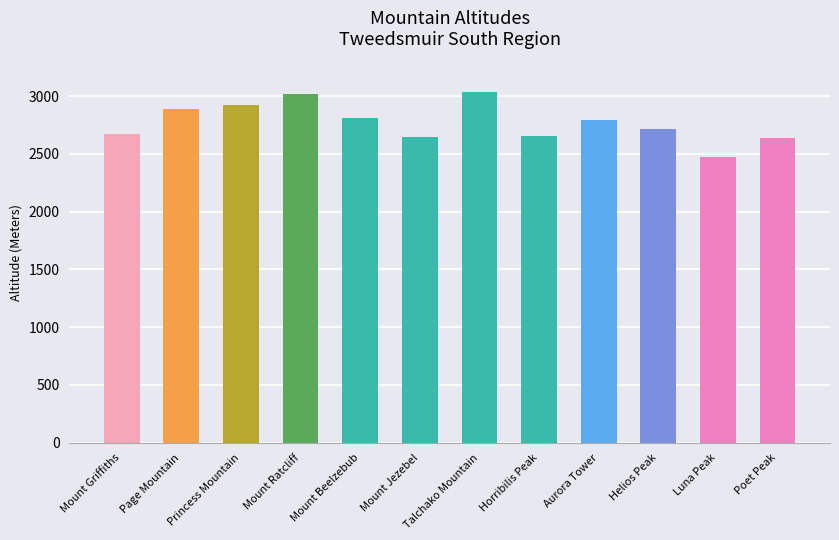

What is the sum of the values at Poet Peak and Luna Peak?

5110